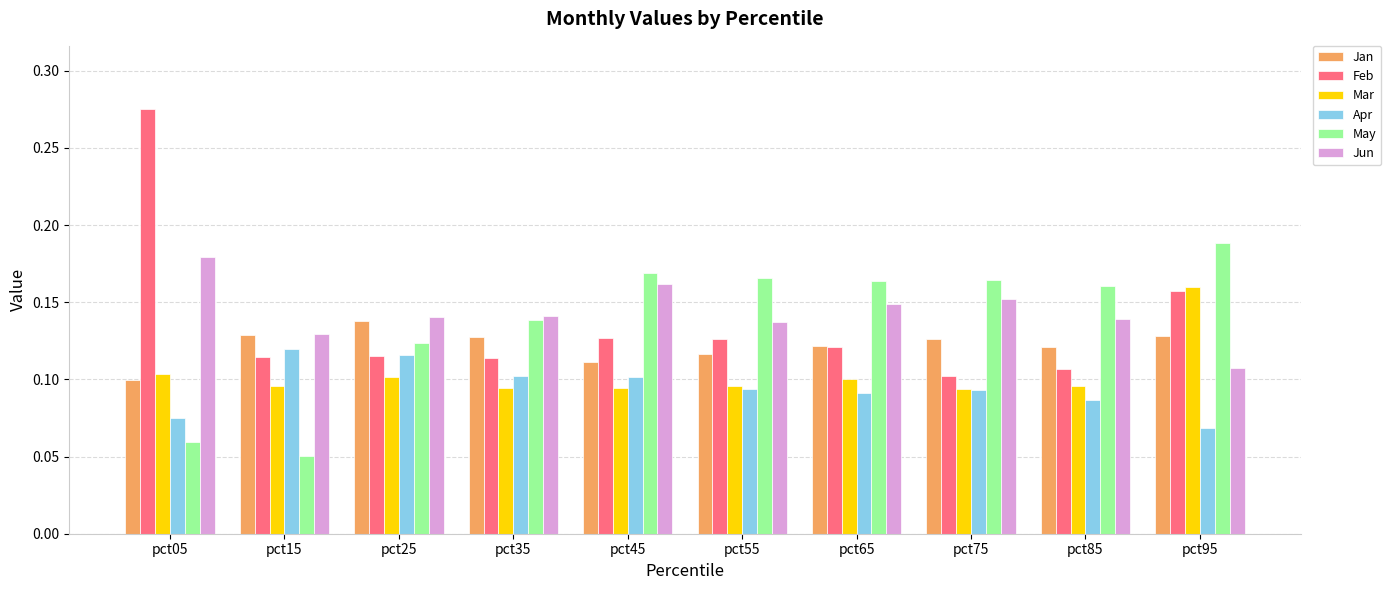

Between pct35 and pct95, which series saw the biggest shift?

Mar